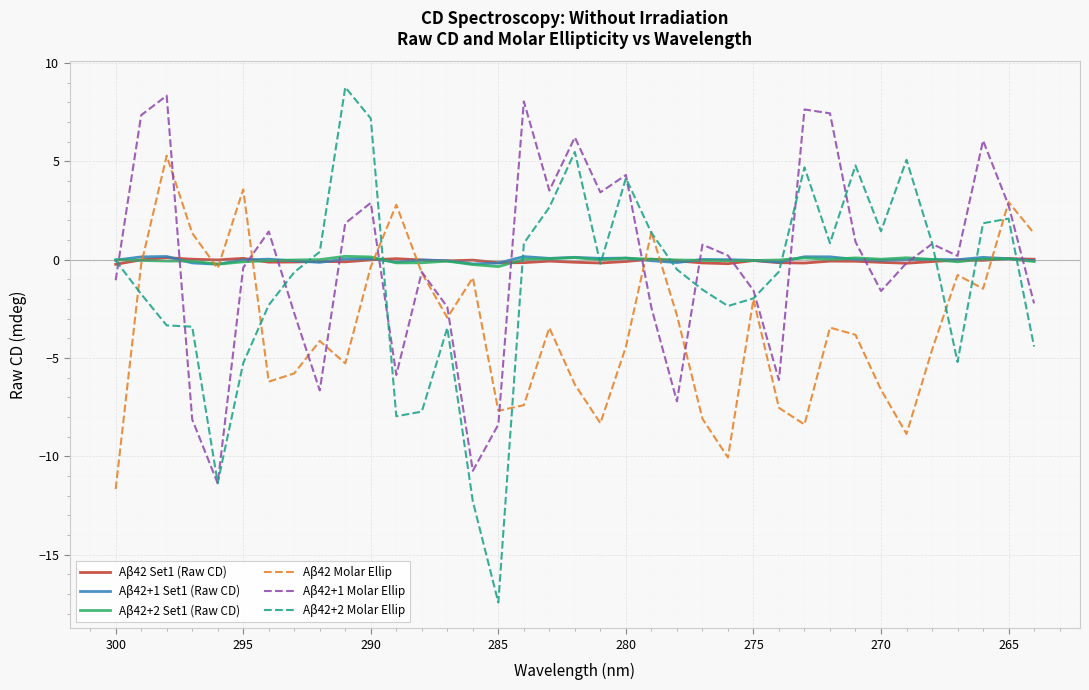

What is the maximum value for Aβ42+1 Set1 (Raw CD)?

0.2